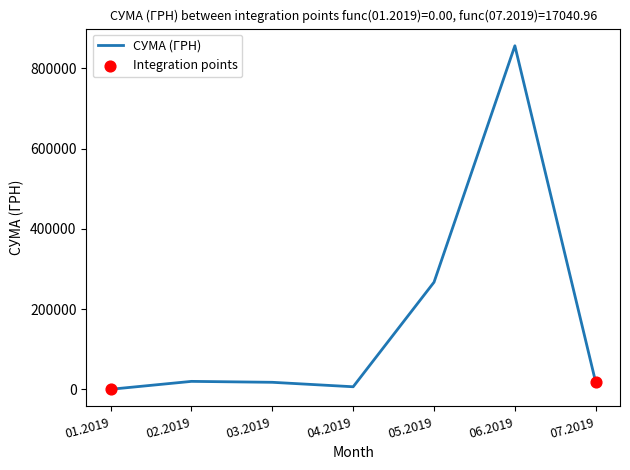

What is the sum of all values?

1183554.7